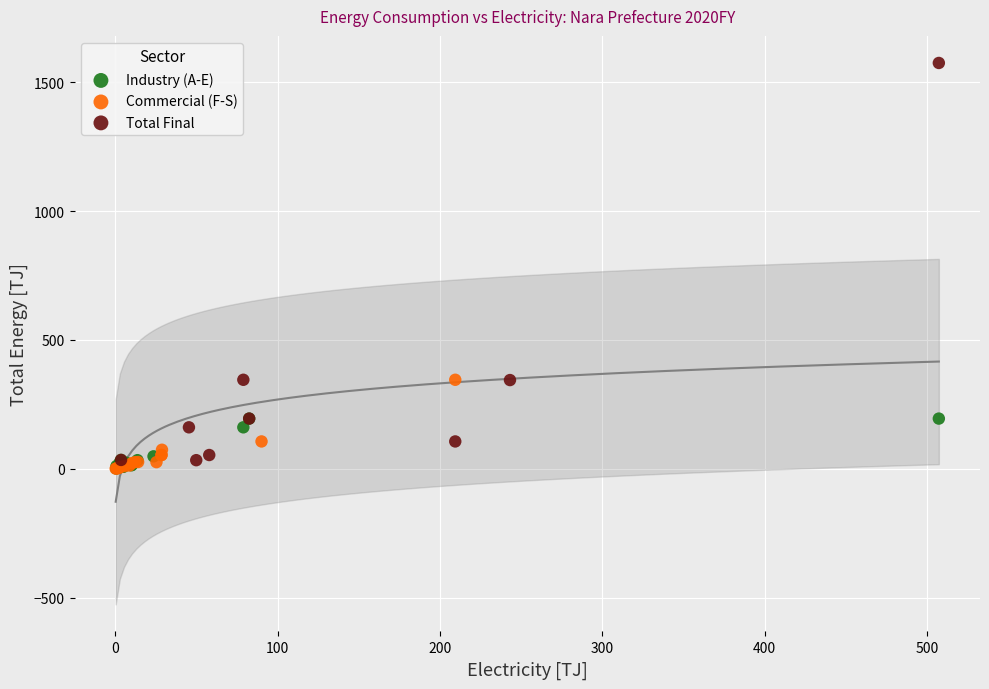

Which series reaches the maximum Y coordinate?

Total Final